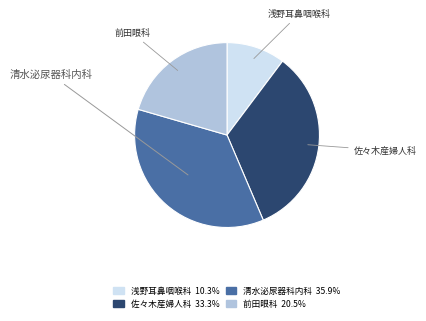

Is there any slice that represents more than half of the pie?

No